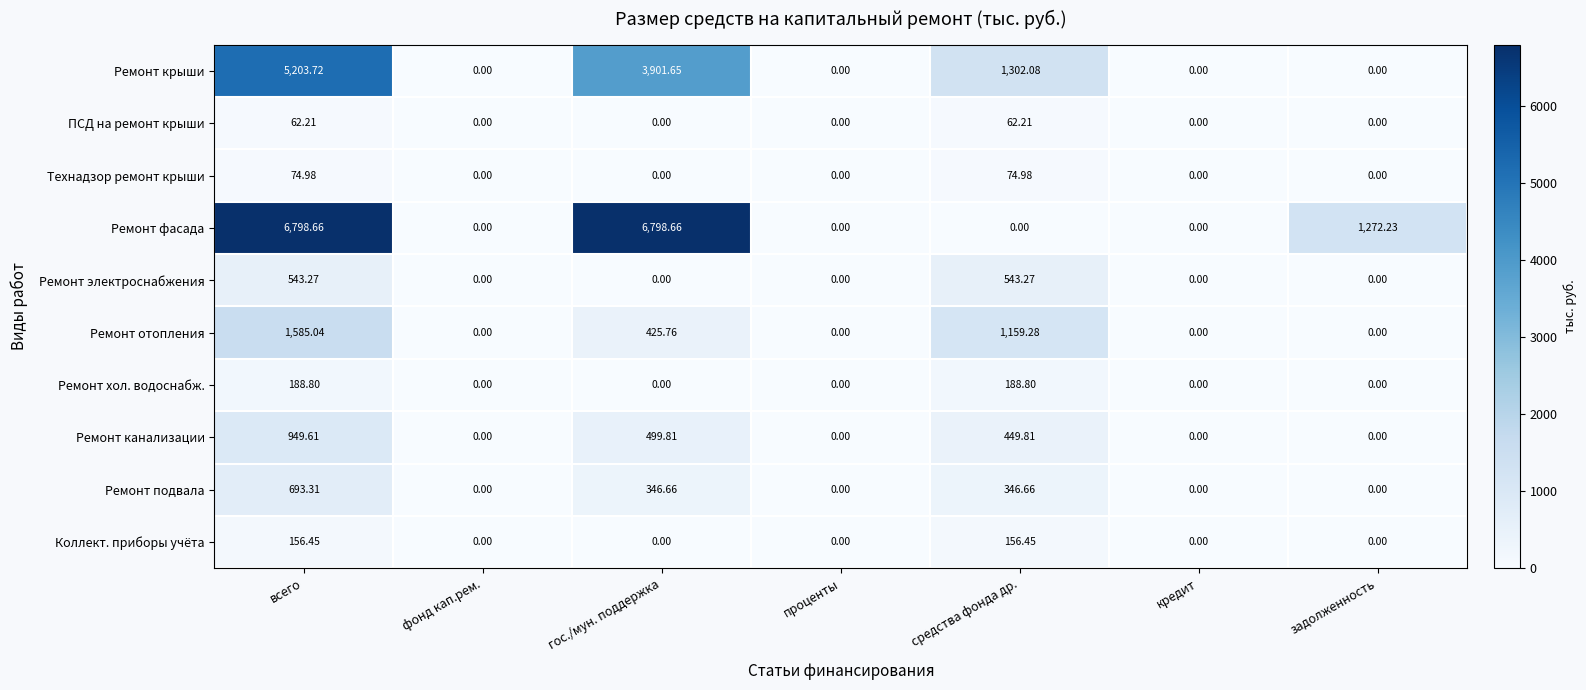

Rank the series by their maximum value, from highest to lowest.

Ремонт фасада, Ремонт крыши, Ремонт отопления, Ремонт канализации, Ремонт подвала, Ремонт электроснабжения, Ремонт хол. водоснабж., Коллект. приборы учёта, Технадзор ремонт крыши, ПСД на ремонт крыши